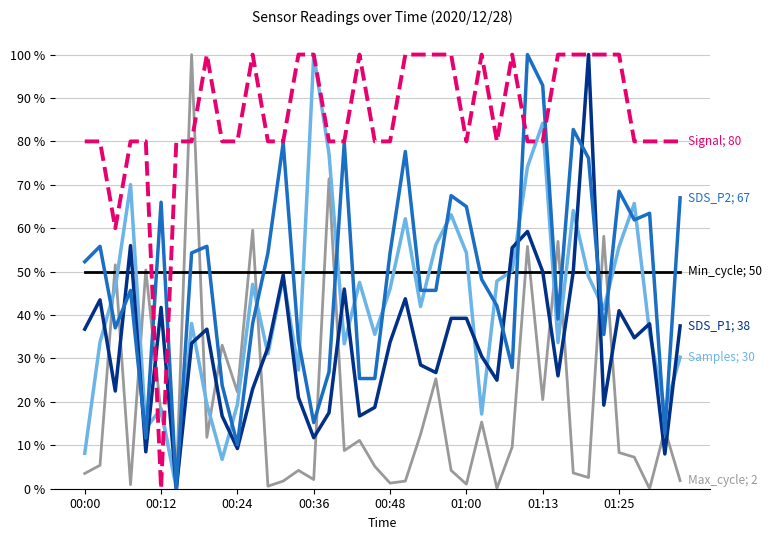

What is the maximum value shown in the chart?

100.0